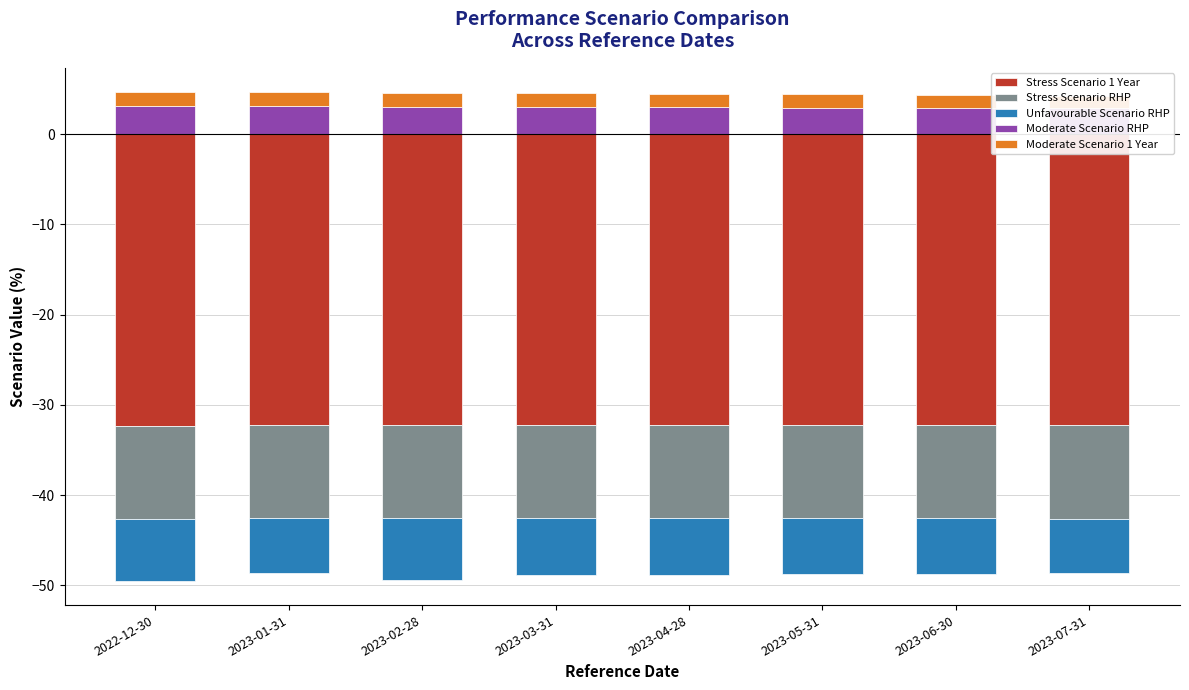

Rank the series by their maximum value, from highest to lowest.

Moderate Scenario RHP, Moderate Scenario 1 Year, Unfavourable Scenario RHP, Stress Scenario RHP, Stress Scenario 1 Year